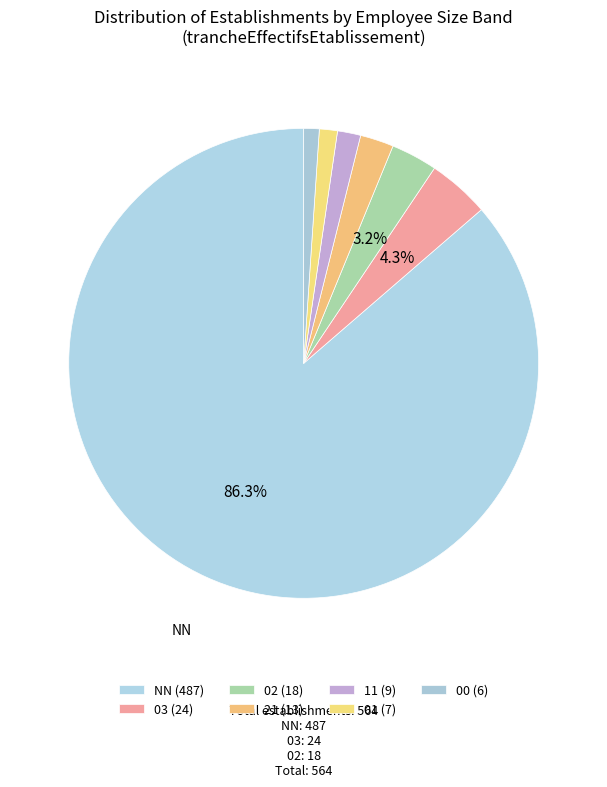

Count the number of slices in the pie.

7